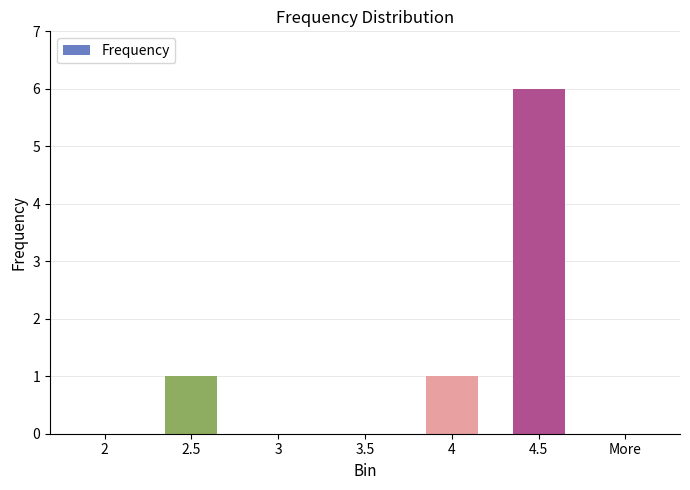

Which label corresponds to the largest value in the chart?

4.5